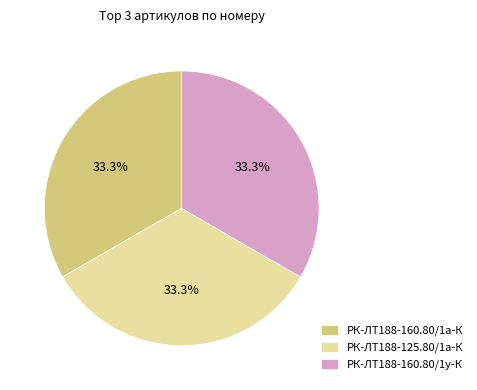

How many segments does this pie chart have?

3